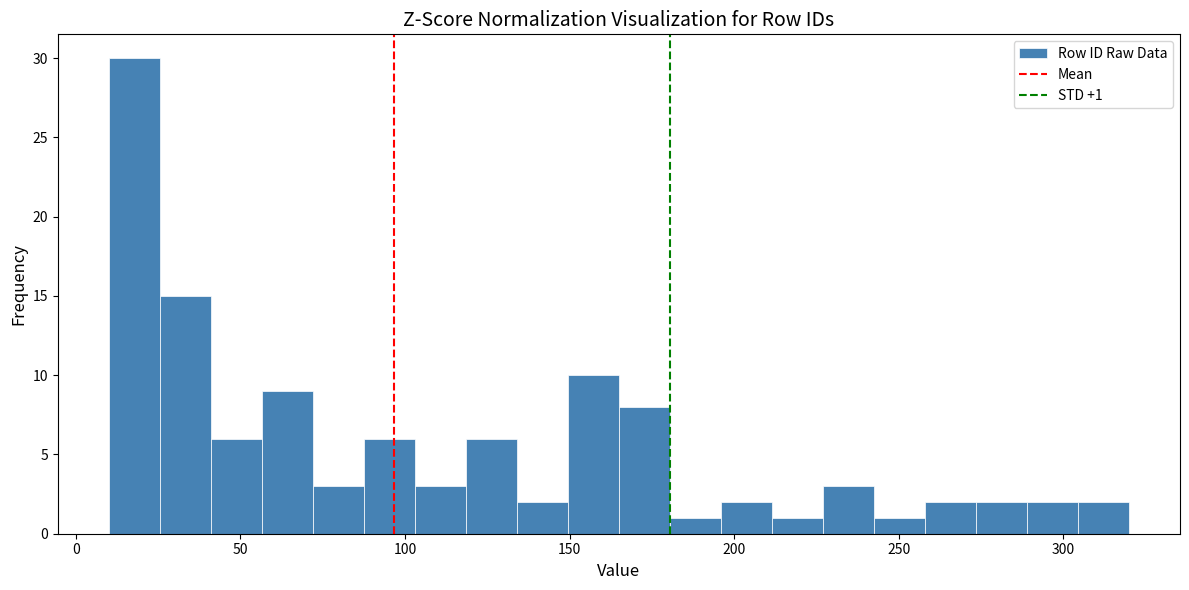

Around what value on the x-axis is the tallest bar? Give the approximate position of its centre, as read against the axis.

20